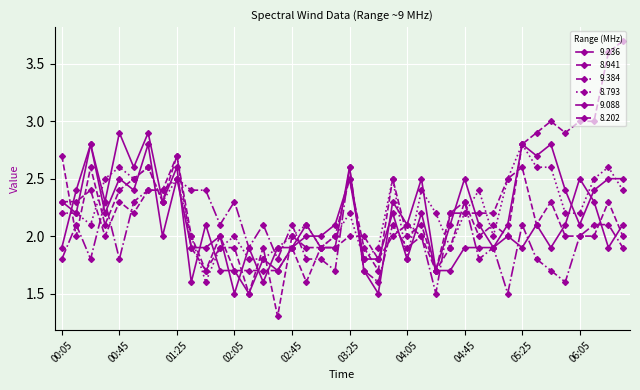

Does the chart have visible grid lines?

Yes